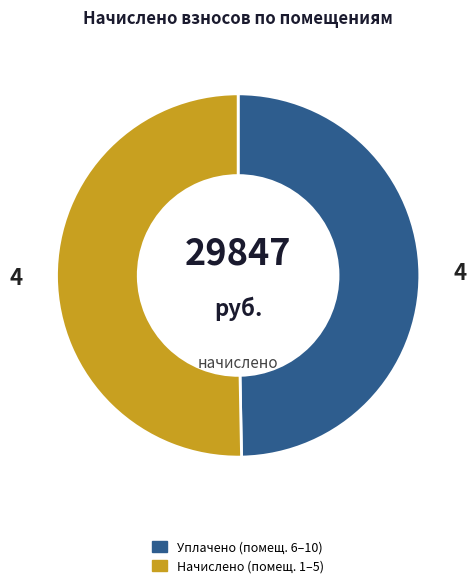

Is there a majority slice in this chart?

Yes